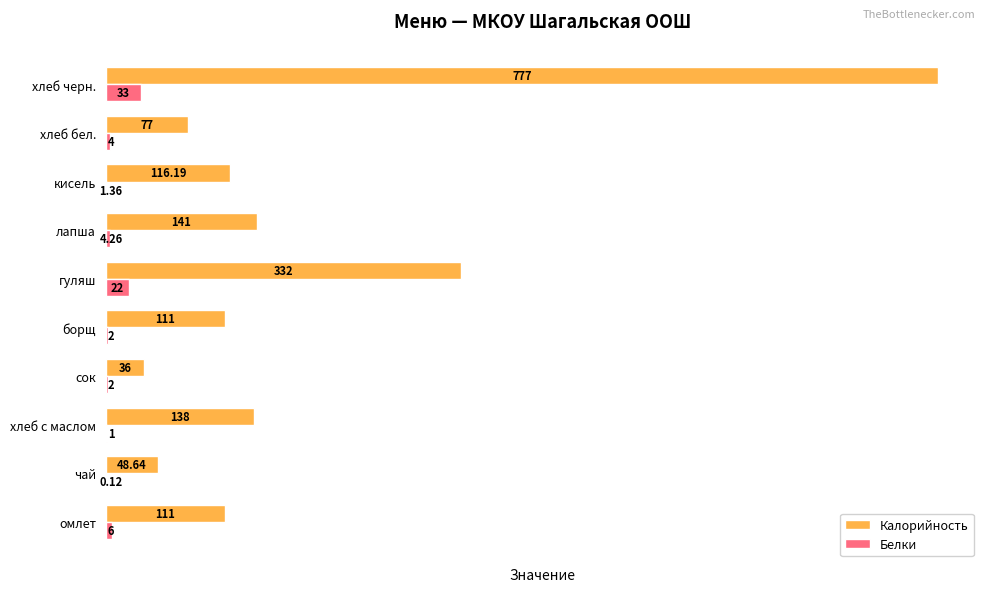

Which category has the highest value across all series?

хлеб черн.